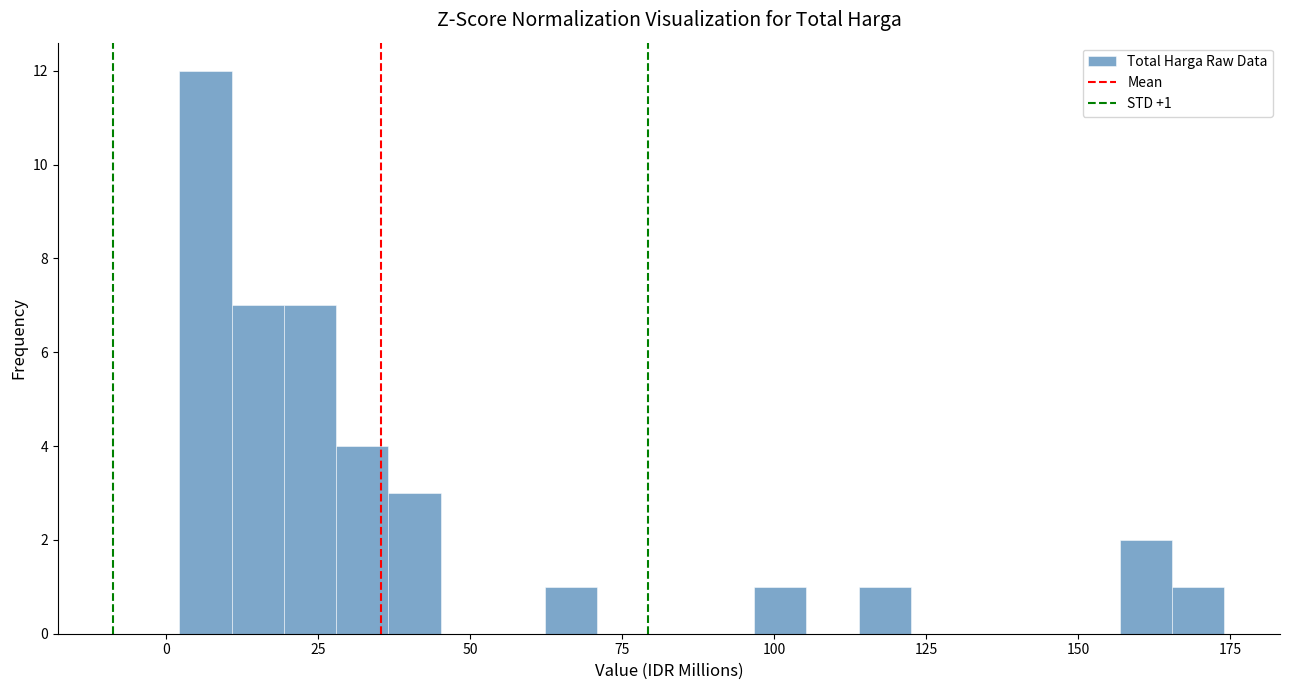

Read against the x-axis, roughly where is the centre of the tallest bar?

5